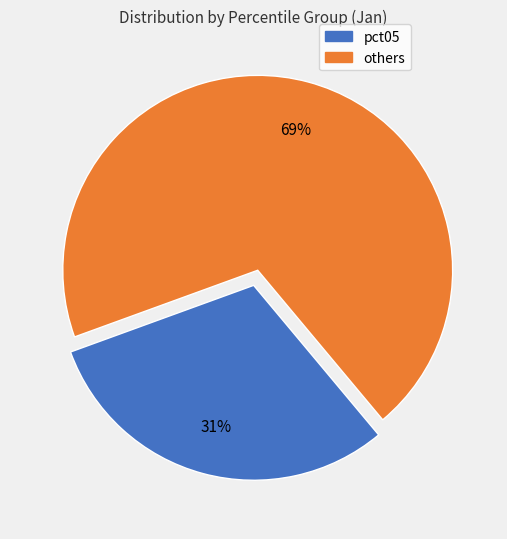

To the nearest percent, what is the average slice percentage?

50%